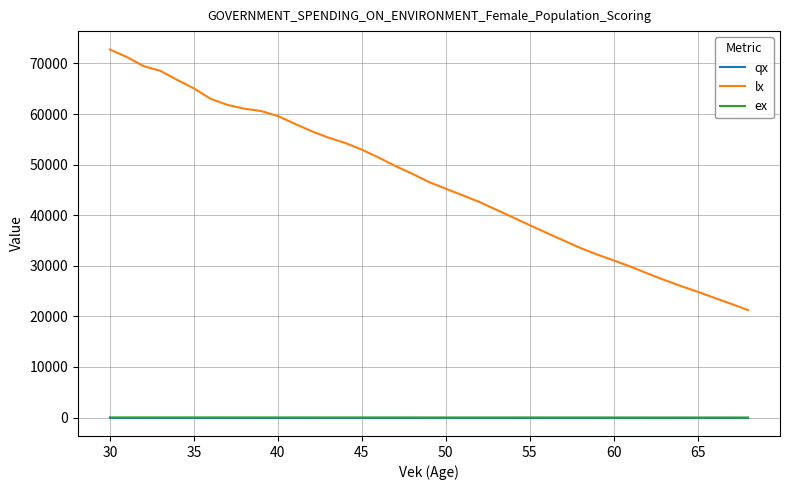

Which series has the widest spread of values?

lx